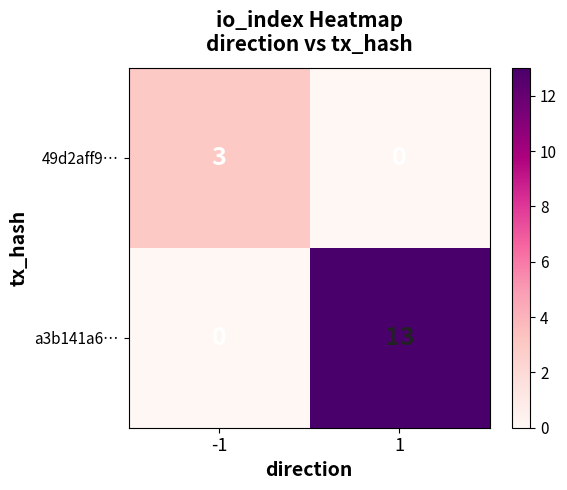

How many categories are shown in the chart?

2